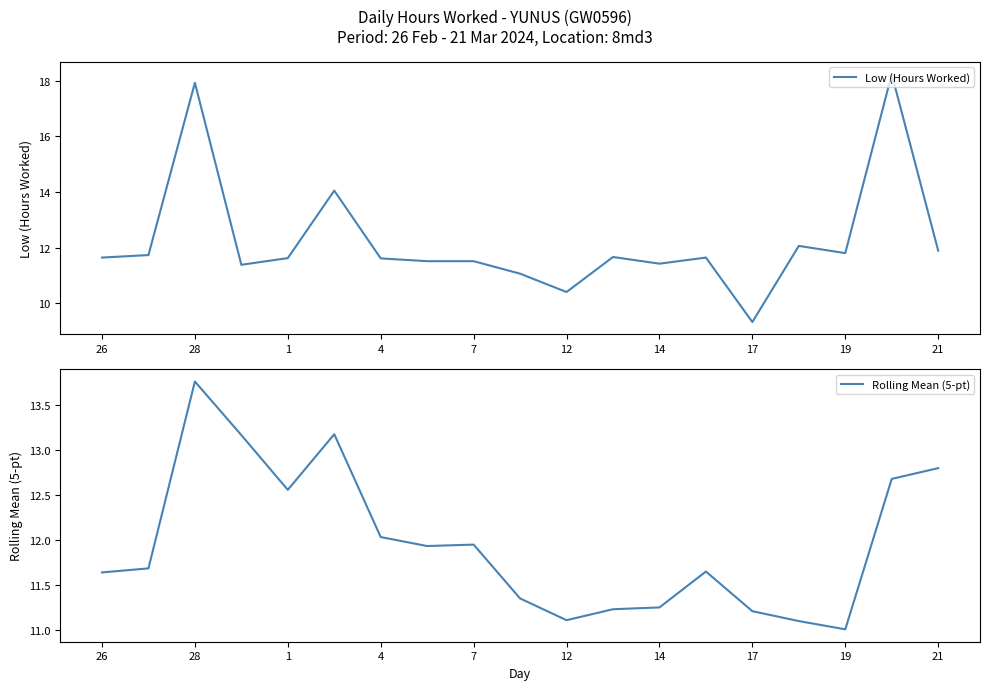

What is the difference between the second highest and second lowest values in the Rolling Mean (5-pt) series?

2.1